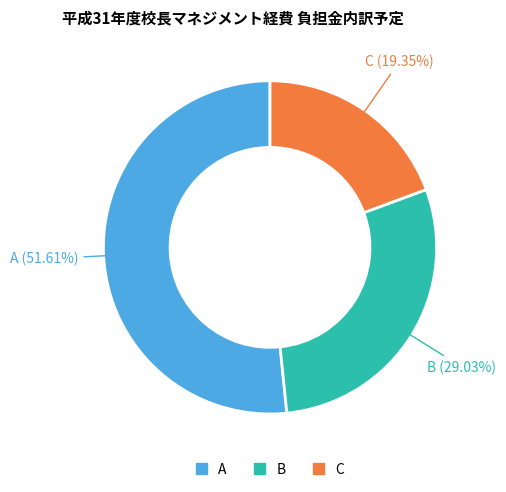

Which slice is the smallest?

C